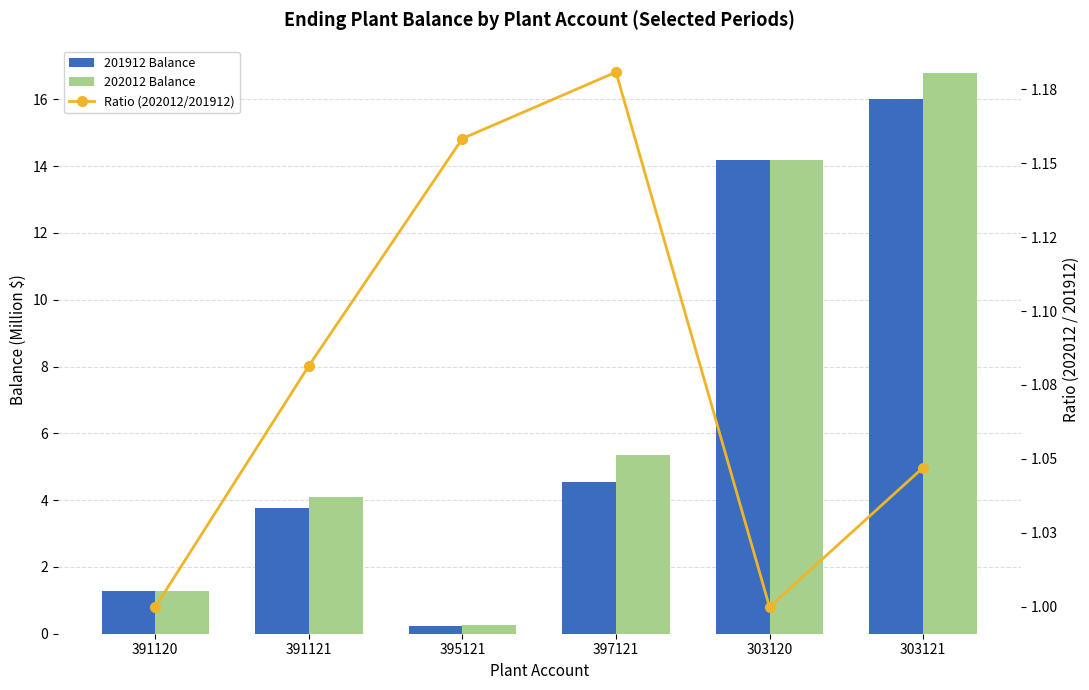

Which category has the highest value in the 202012 Balance series?

303121